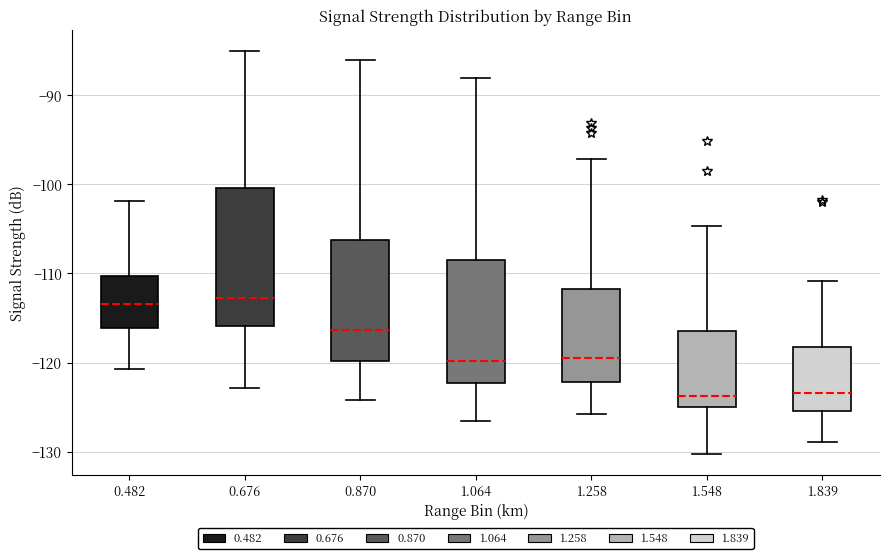

Where does the median line of the box at x = 0.870 sit on the y-axis? The values are not printed on the chart, so give them approximately, as read against the axis.

-116